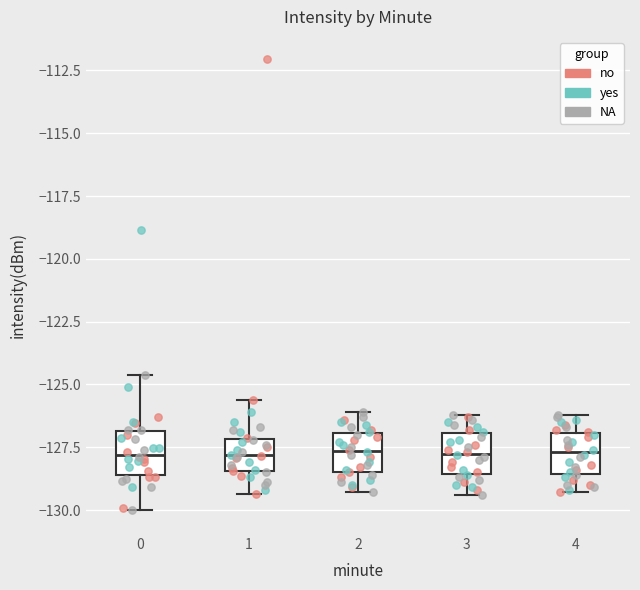

Reading left to right, transcribe this box plot: for each box, give where its median line is, the range the box spans, and where its two whiskers end, as read against the y-axis. The values are not printed on the chart, so give them approximately, as read against the axis.

0: median -128.0, box -128.5 to -127.0, whiskers -130.0 to -124.5
1: median -128.0, box -128.5 to -127.0, whiskers -129.5 to -125.5
2: median -127.5, box -128.5 to -127.0, whiskers -129.5 to -126.0
3: median -127.5, box -128.5 to -127.0, whiskers -129.5 to -126.0
4: median -127.5, box -128.5 to -127.0, whiskers -129.5 to -126.0